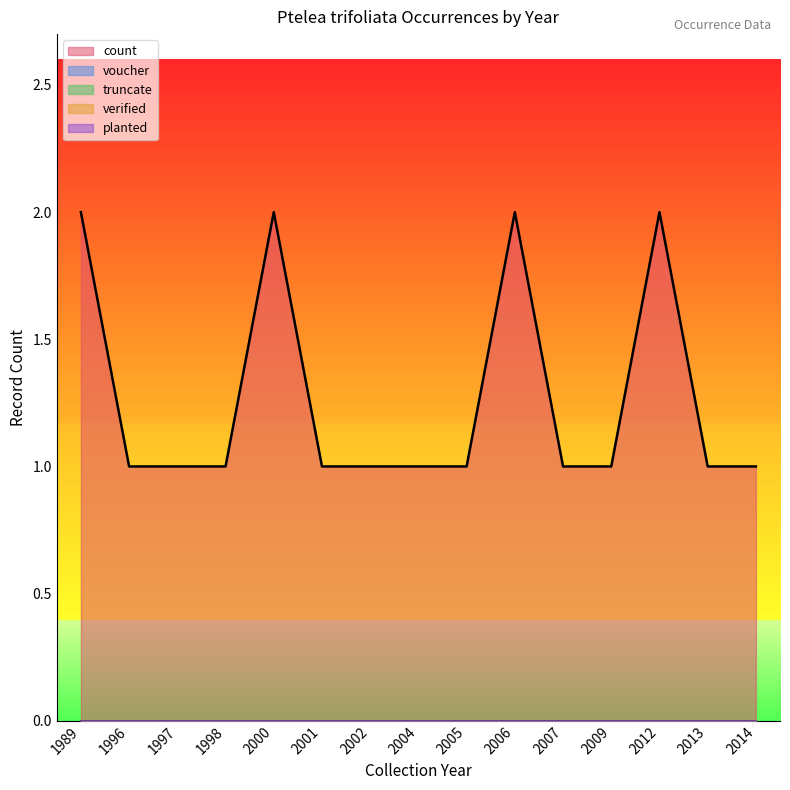

Reading right to left, list all the values displayed in this chart.

voucher: 0	0	0	0	0	0	0	0	0	0	0	0	0	0	0
truncate: 0	0	0	0	0	0	0	0	0	0	0	0	0	0	0
verified: 0	0	0	0	0	0	0	0	0	0	0	0	0	0	0
planted: 0	0	0	0	0	0	0	0	0	0	0	0	0	0	0
count: 1	1	2	1	1	2	1	1	1	1	2	1	1	1	2